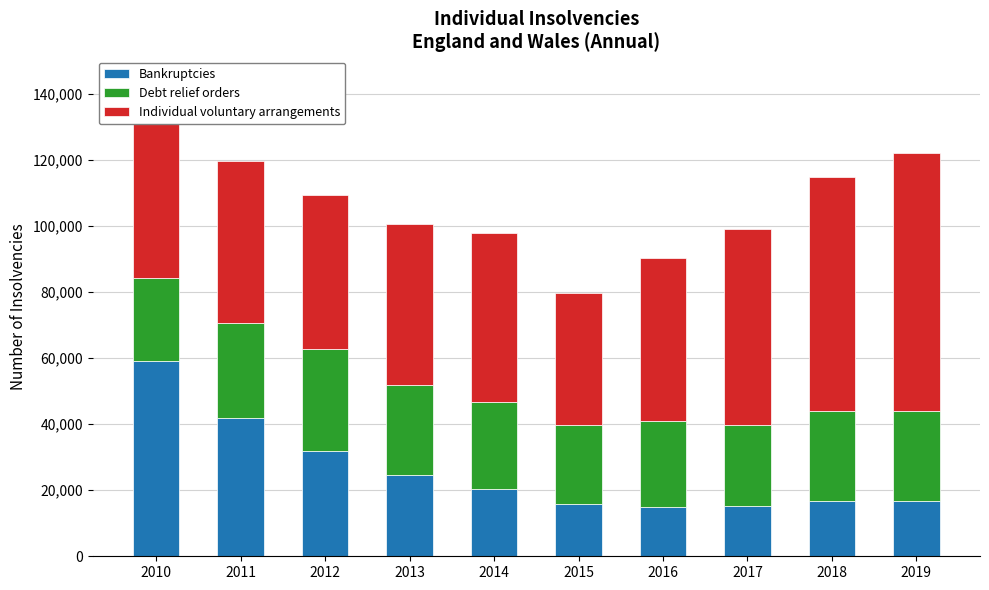

What is the total value across all series at 2012?

109212